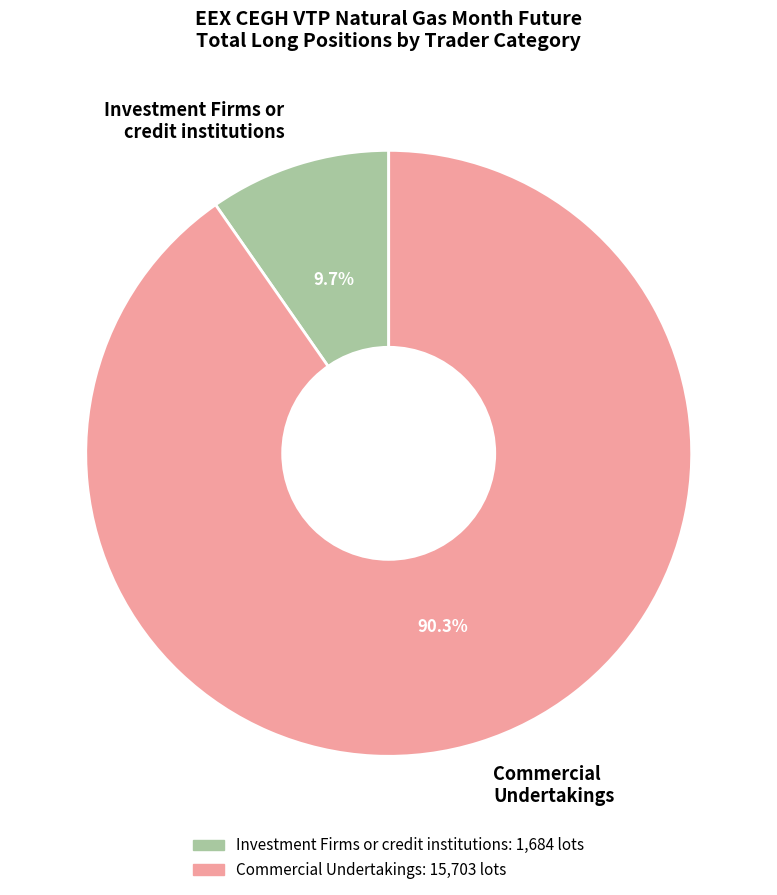

To the nearest percent, what portion does Commercial Undertakings represent?

90%